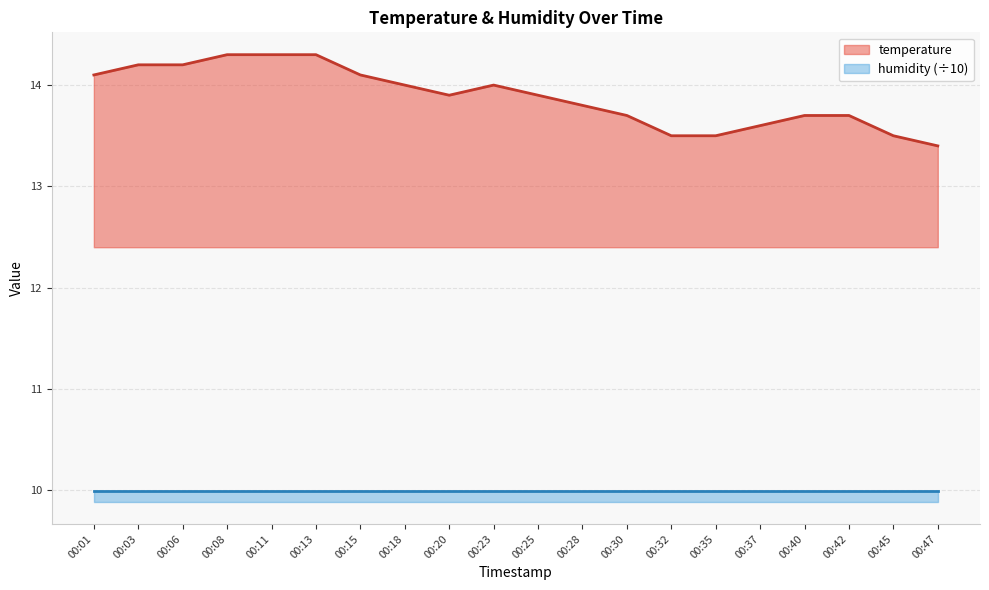

How many points are higher than both their immediate neighbors (excluding endpoints)?

1